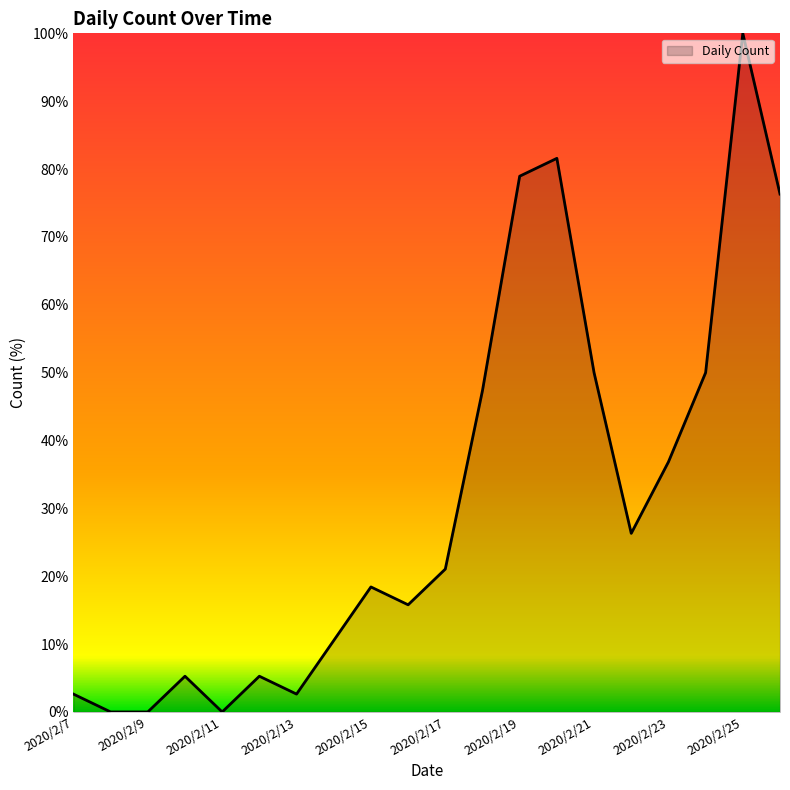

What is the greatest value displayed?

100.0